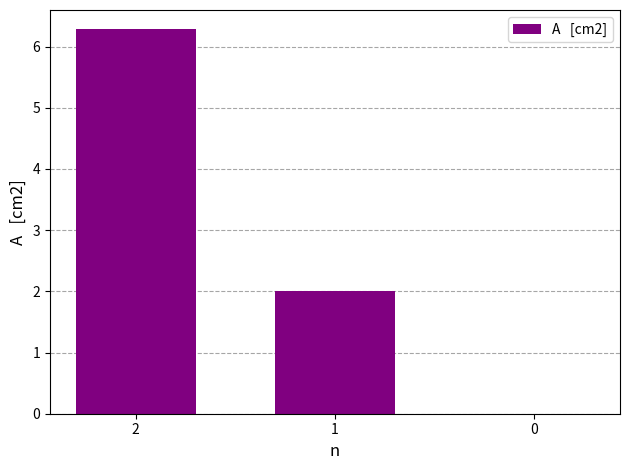

Reading left to right, list all the values displayed in this chart.

2=6.3	1=2.0	0=0.0